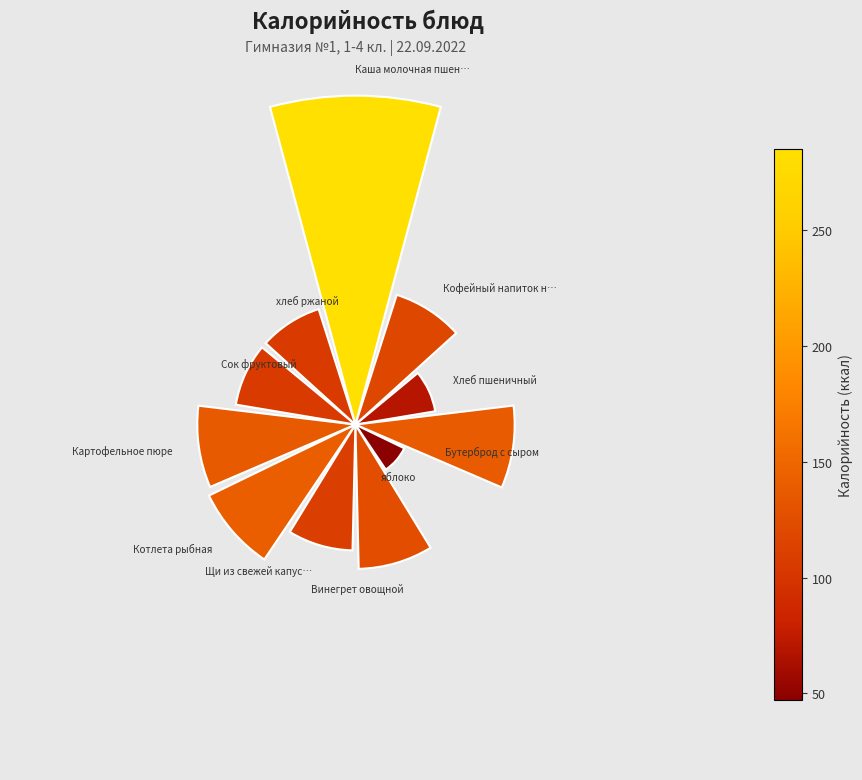

Rank the categories by value from highest to lowest.

0, 7, 3, 8, 5, 1, 6, 9, 10, 2, 4